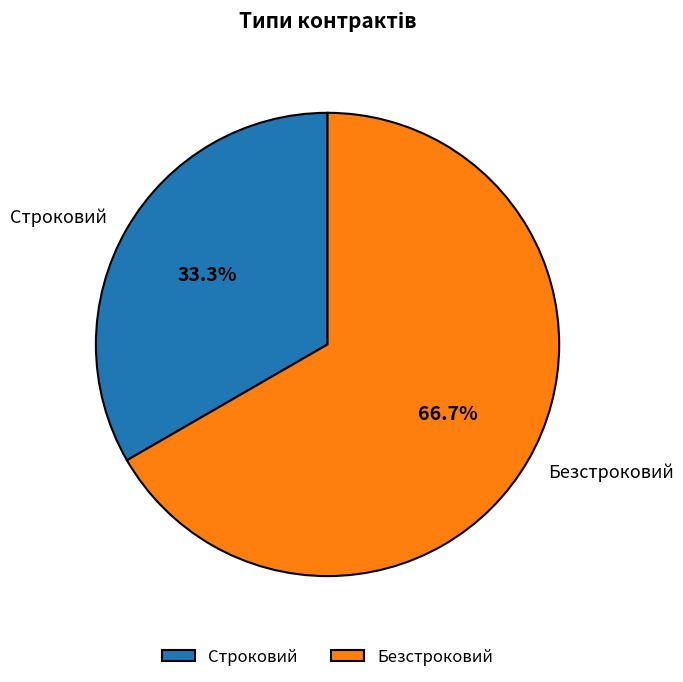

Rank the categories by value from highest to lowest.

Безстроковий, Строковий